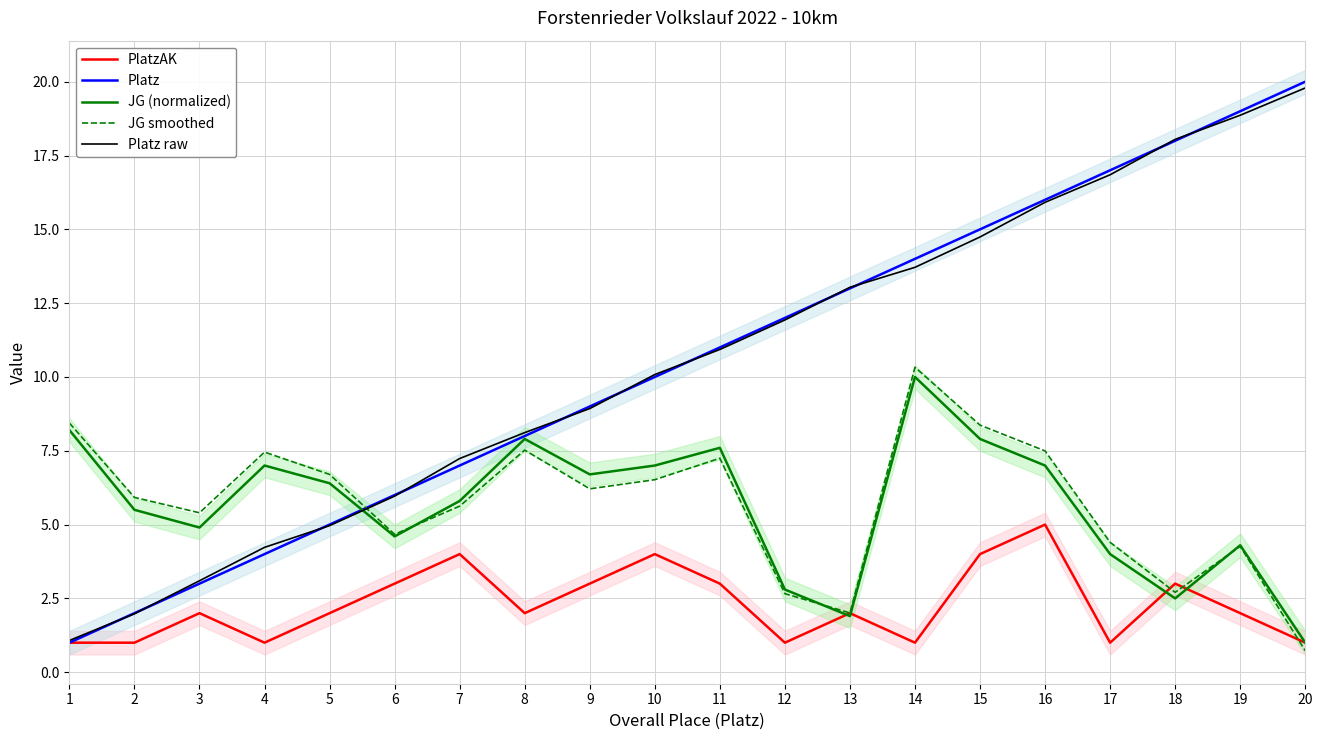

How many PlatzAK values are between 1 and 3?

16